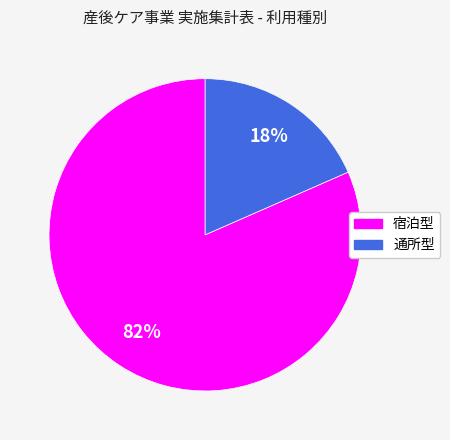

Count the number of slices in the pie.

2